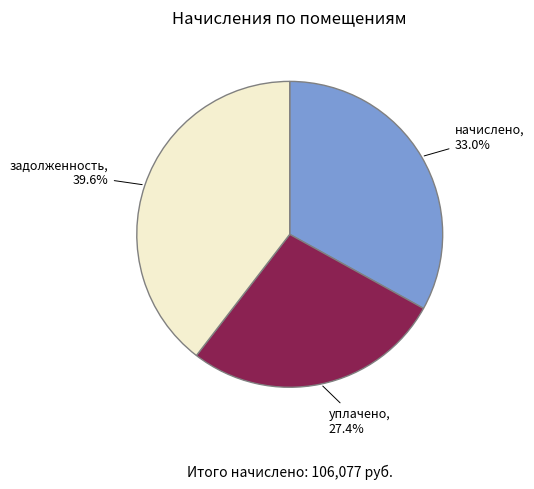

Is there any slice that represents more than half of the pie?

No